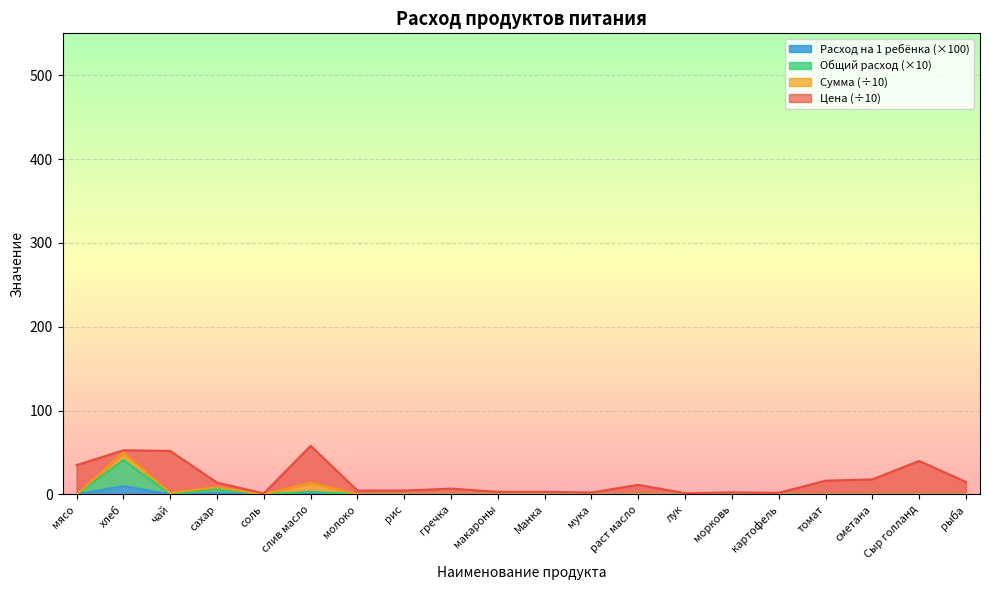

What position from the right is сахар?

17